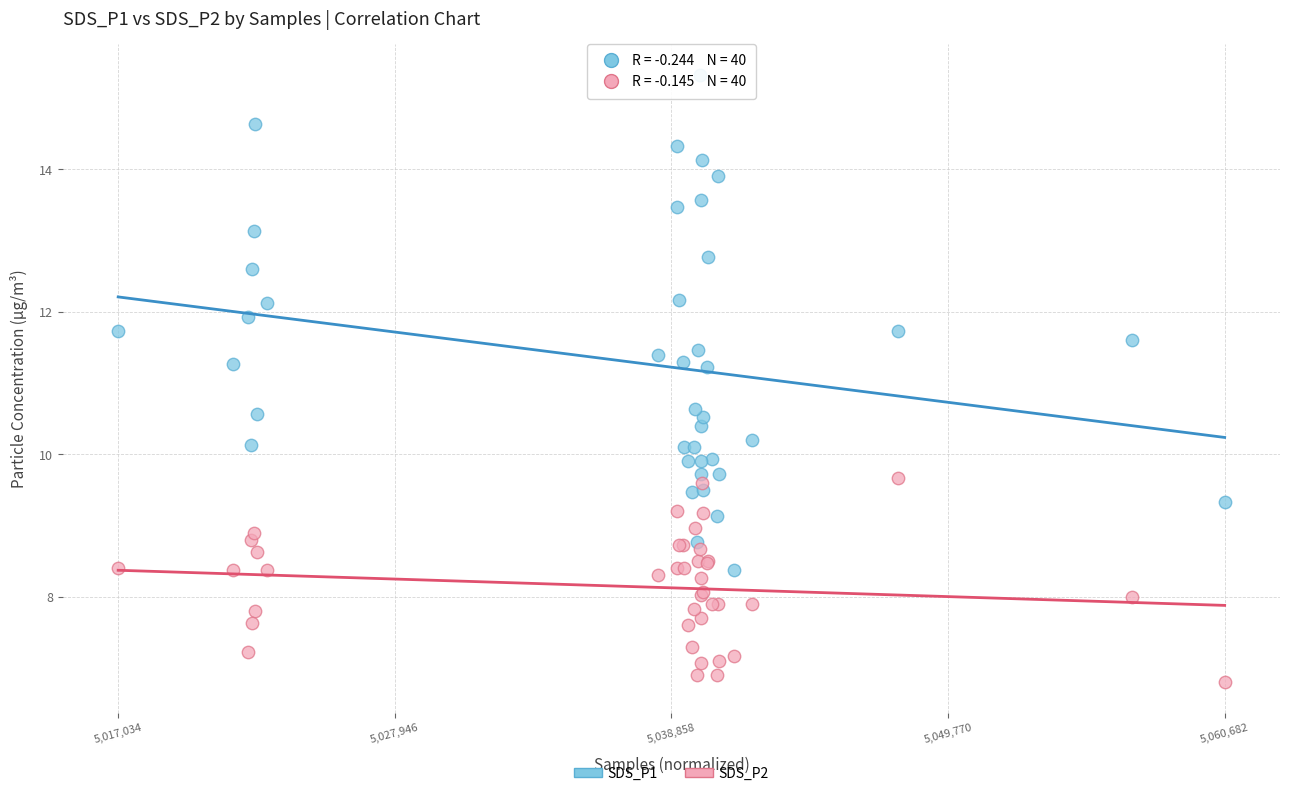

Which series reaches the minimum Y coordinate?

SDS_P2